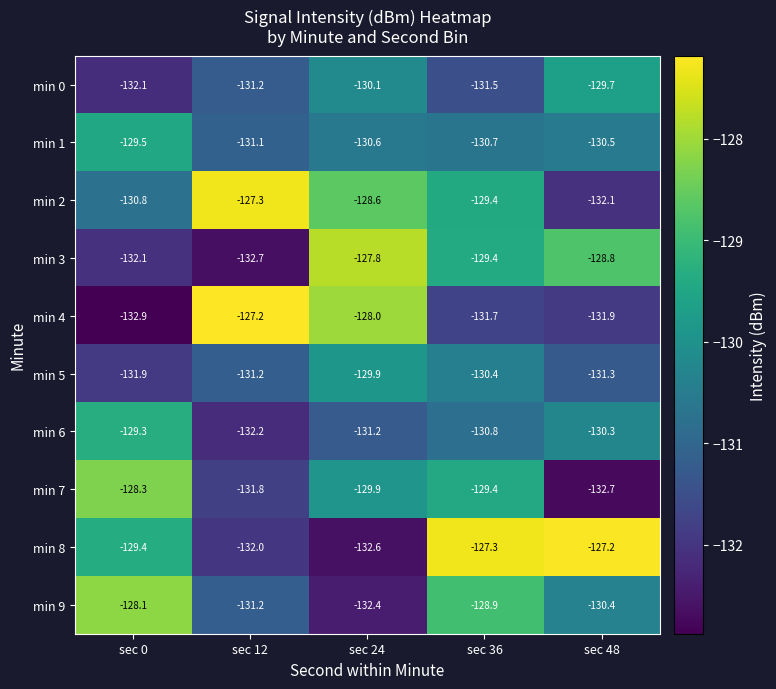

What is the difference between the highest and lowest values at sec 0?

4.8